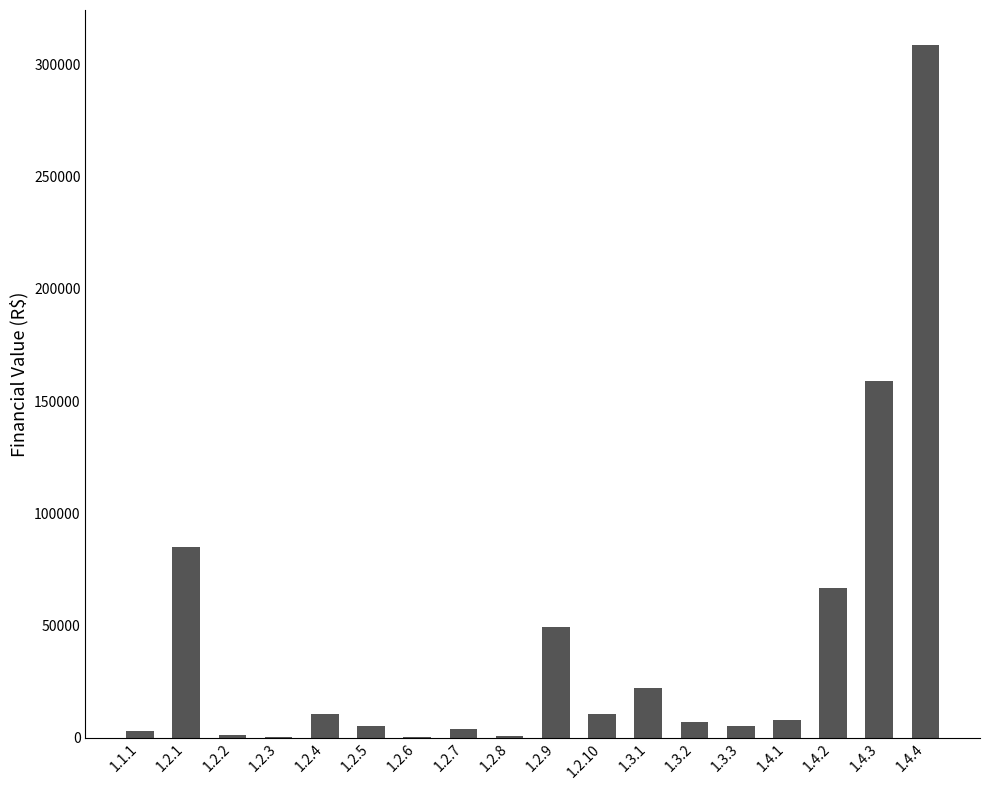

The chart shows a value of 22021.2 at 1.3.1. True or false?

True